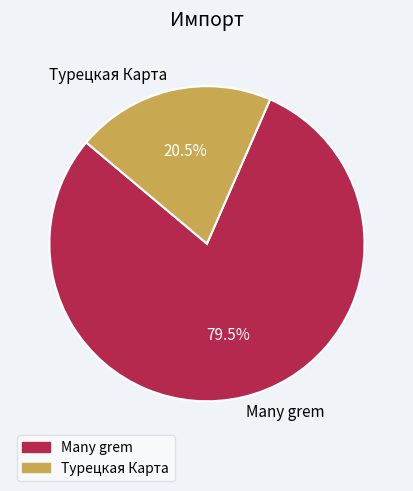

How many slices are in this pie chart?

2